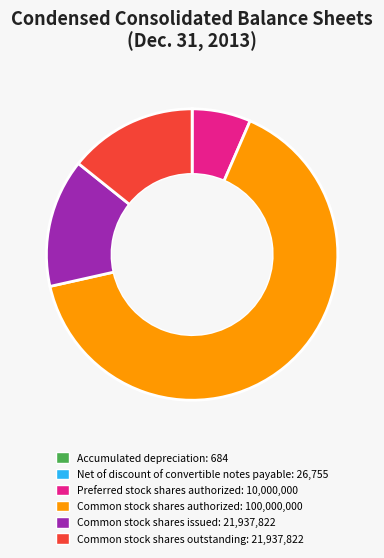

Is there any slice that represents more than half of the pie?

Yes